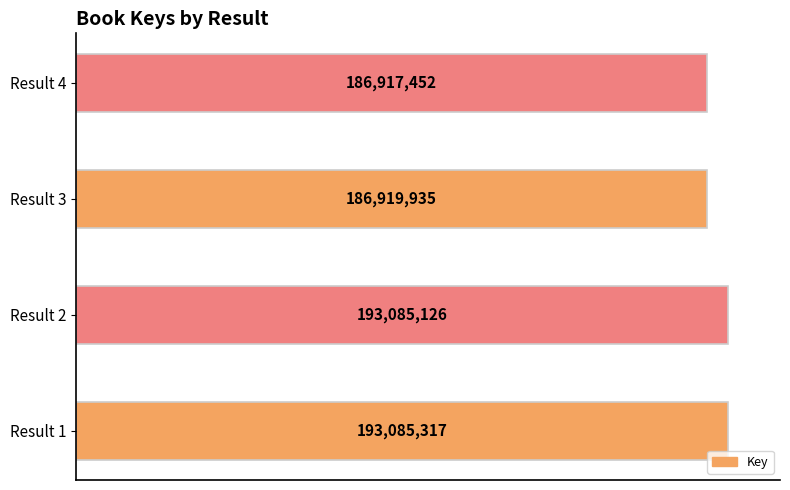

Rank the categories by value from lowest to highest.

Result 4, Result 3, Result 2, Result 1